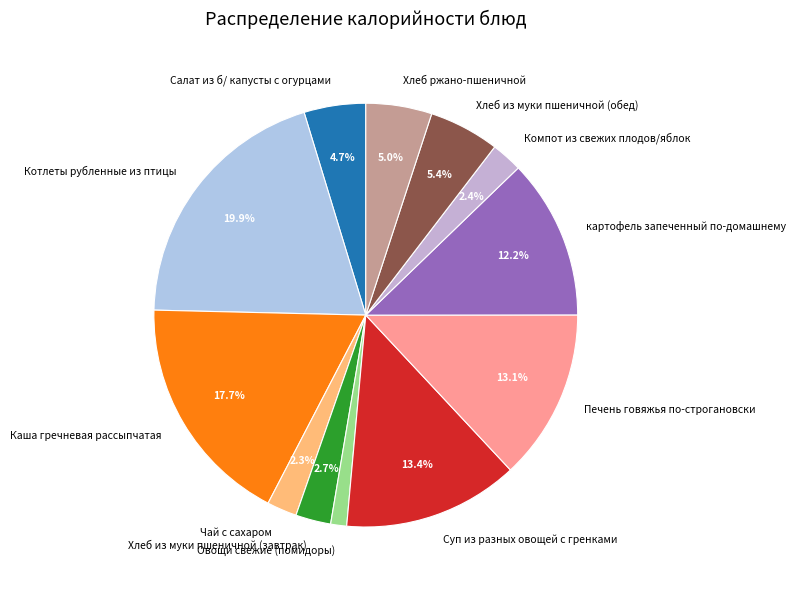

Combined, do Суп из разных овощей с гренками and Печень говяжья по-строгановски account for over 50%?

No